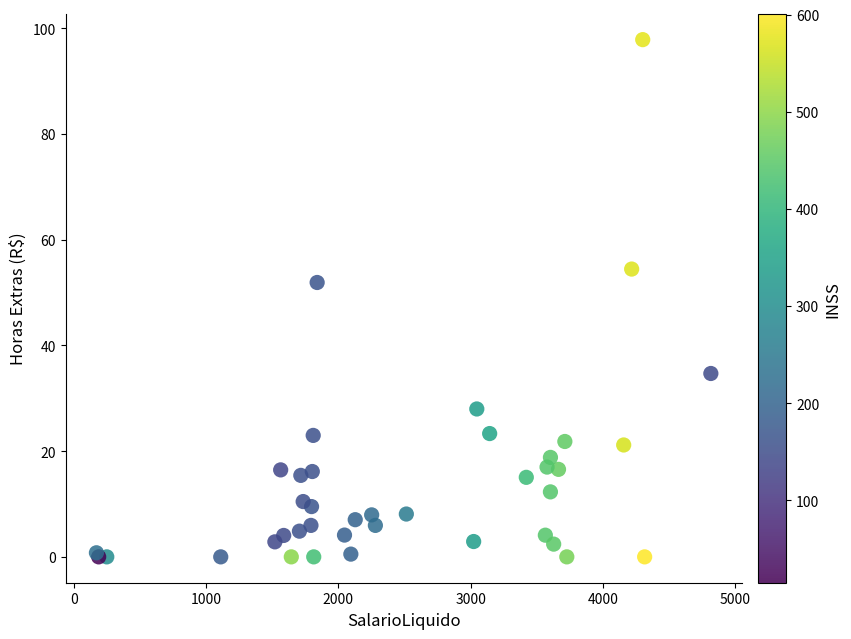

What Y value in the scatter plot is closest to 48?

51.9